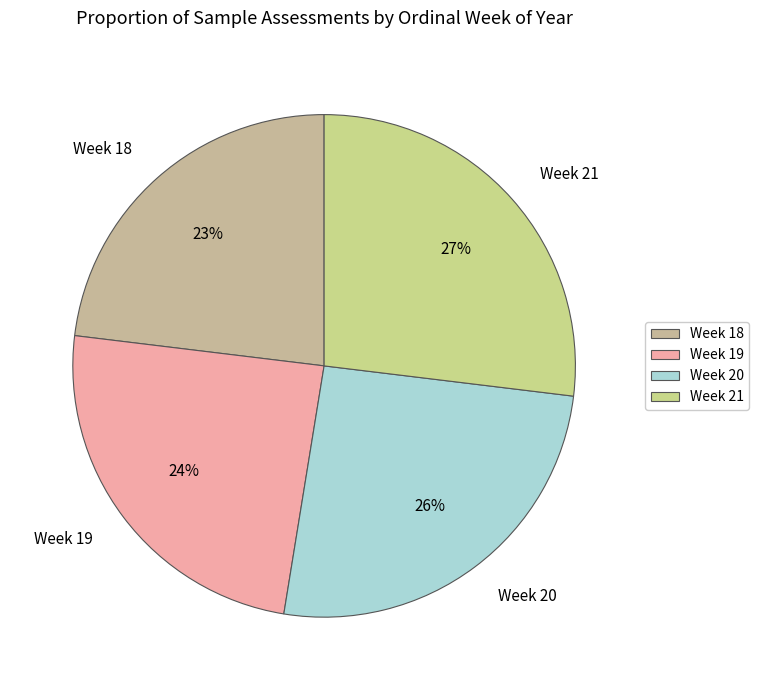

Which has a higher value, Week 18 or Week 19?

Week 19